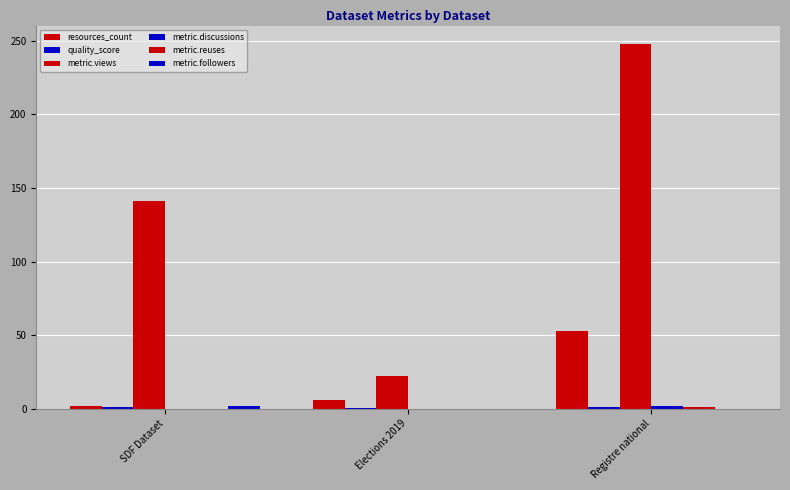

What is the difference between the maximum and minimum values in the metric.reuses series?

1.0